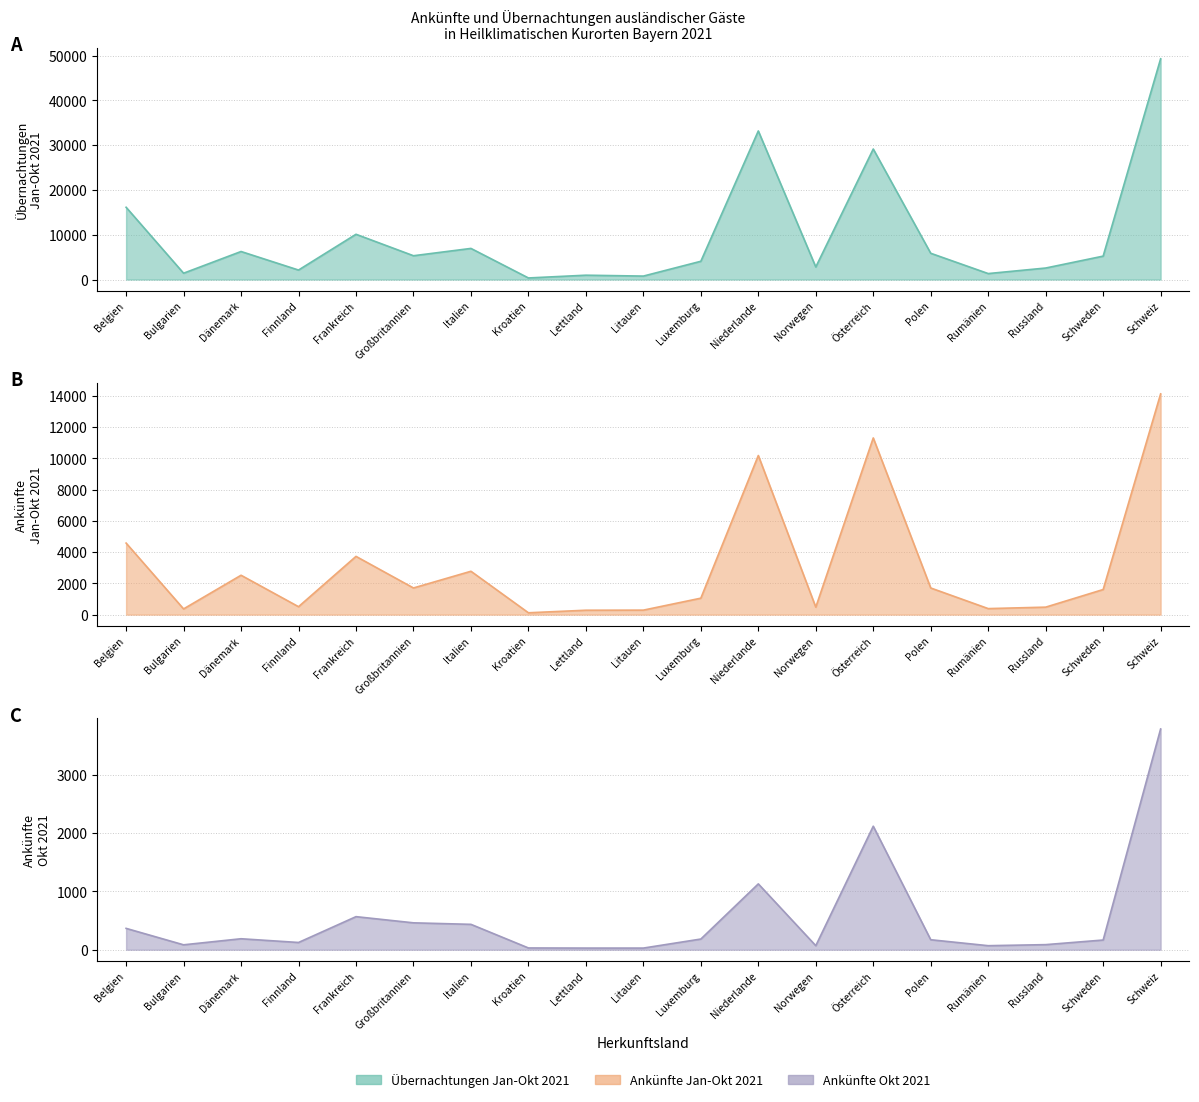

What is the difference between the Übernachtungen Jan-Okt 2021 values at Schweden and Frankreich?

4883